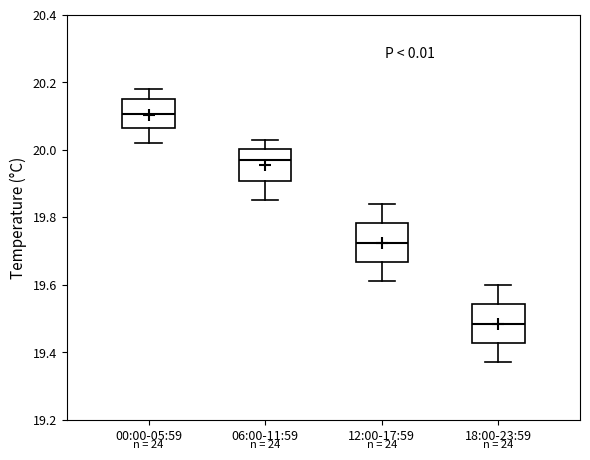

Where is the lower edge of the box for 06:00-11:59 on the y-axis? The values are not printed on the chart, so give them approximately, as read against the axis.

19.90